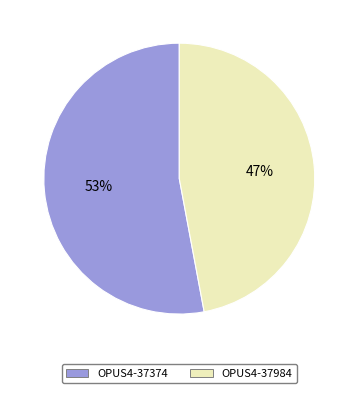

How many segments does this pie chart have?

2